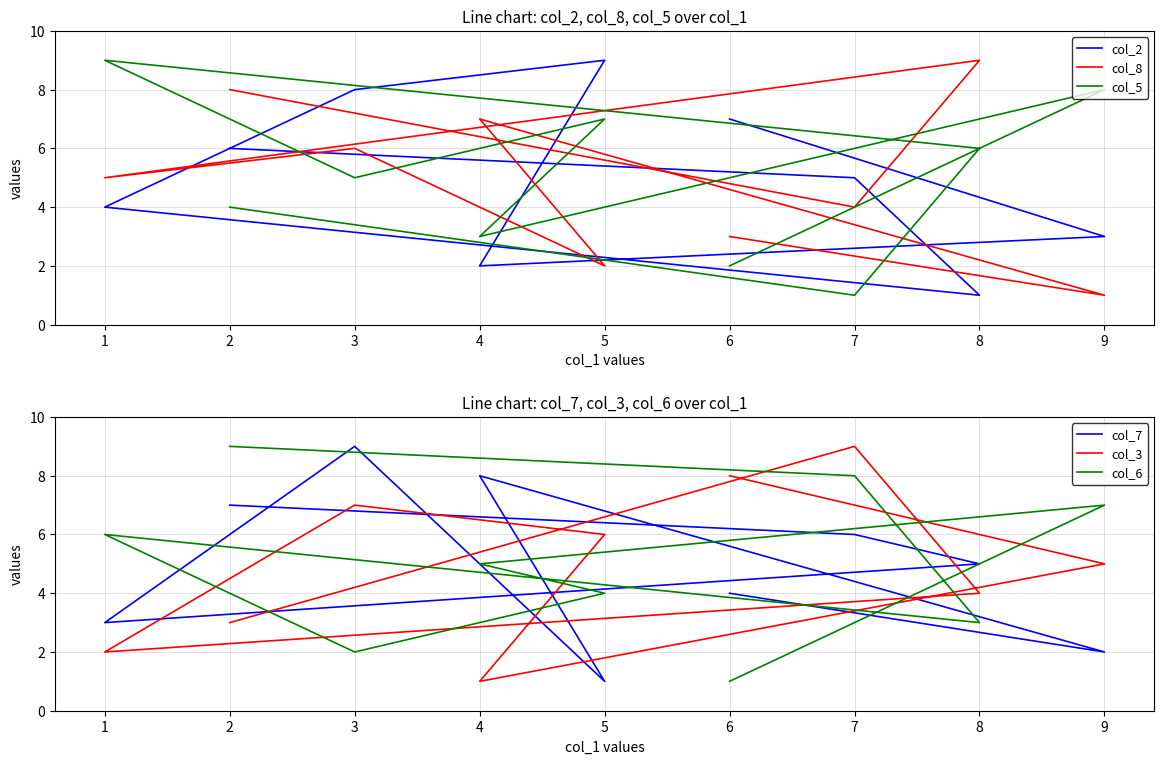

How many intersections are there between col_3 and col_6?

5